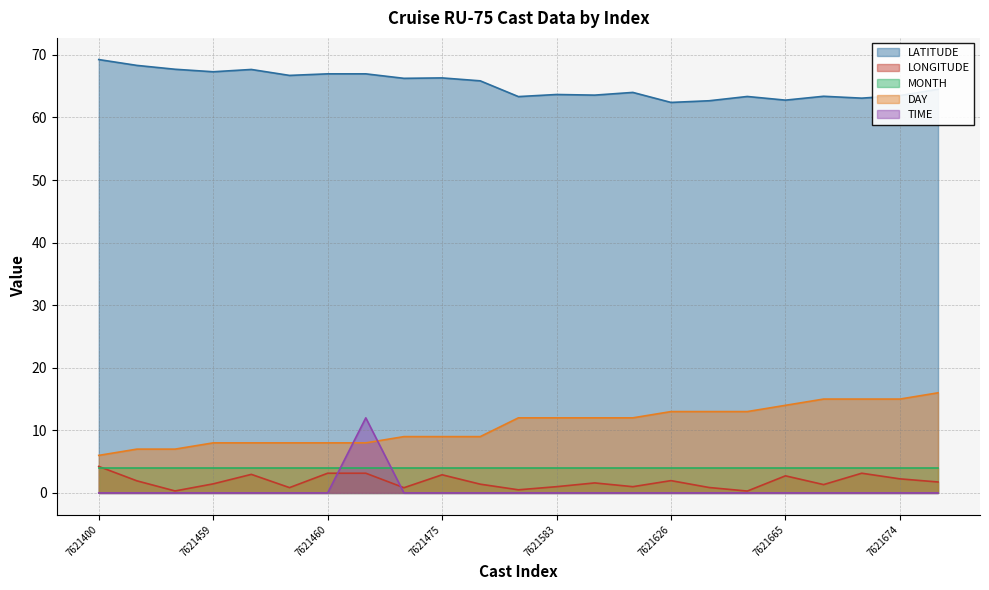

True or false: TIME has more than 1 interior local peaks.

False